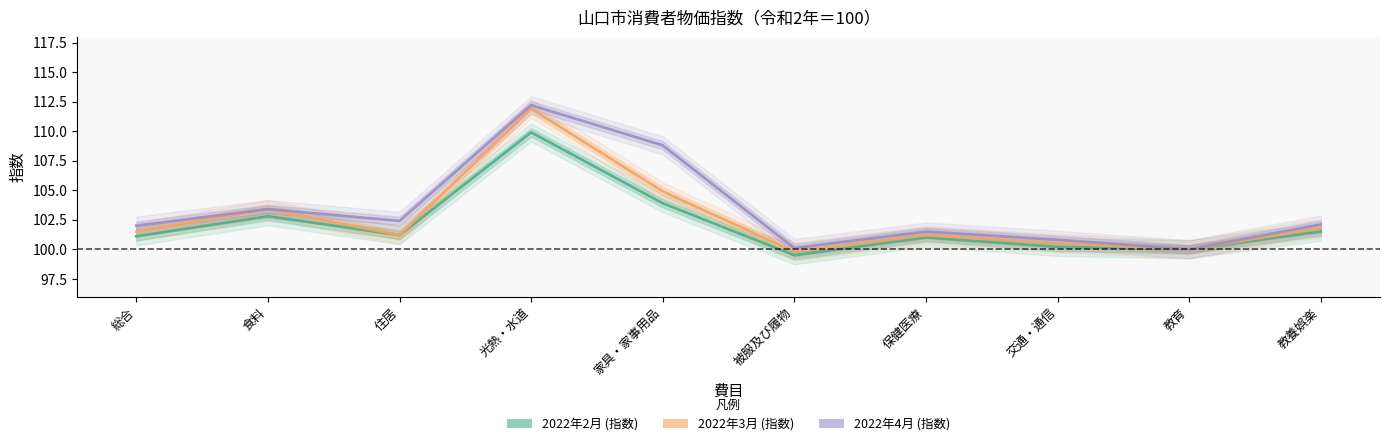

How many values in the 2022年4月 (指数) series exceed 102?

5